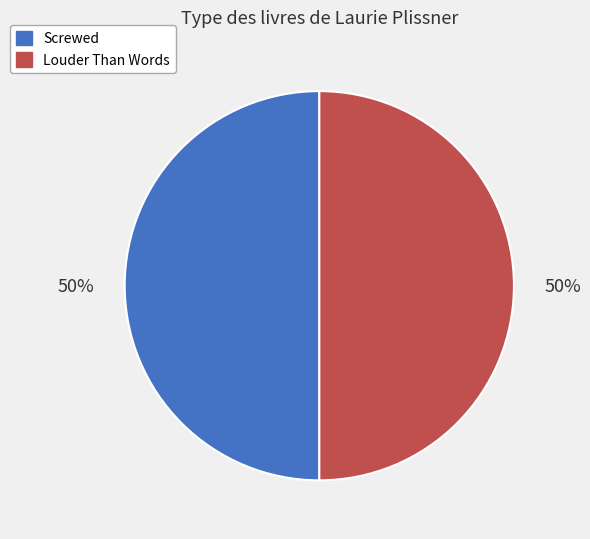

What is the ratio of the value at Louder Than Words to the value at Screwed?

1.0